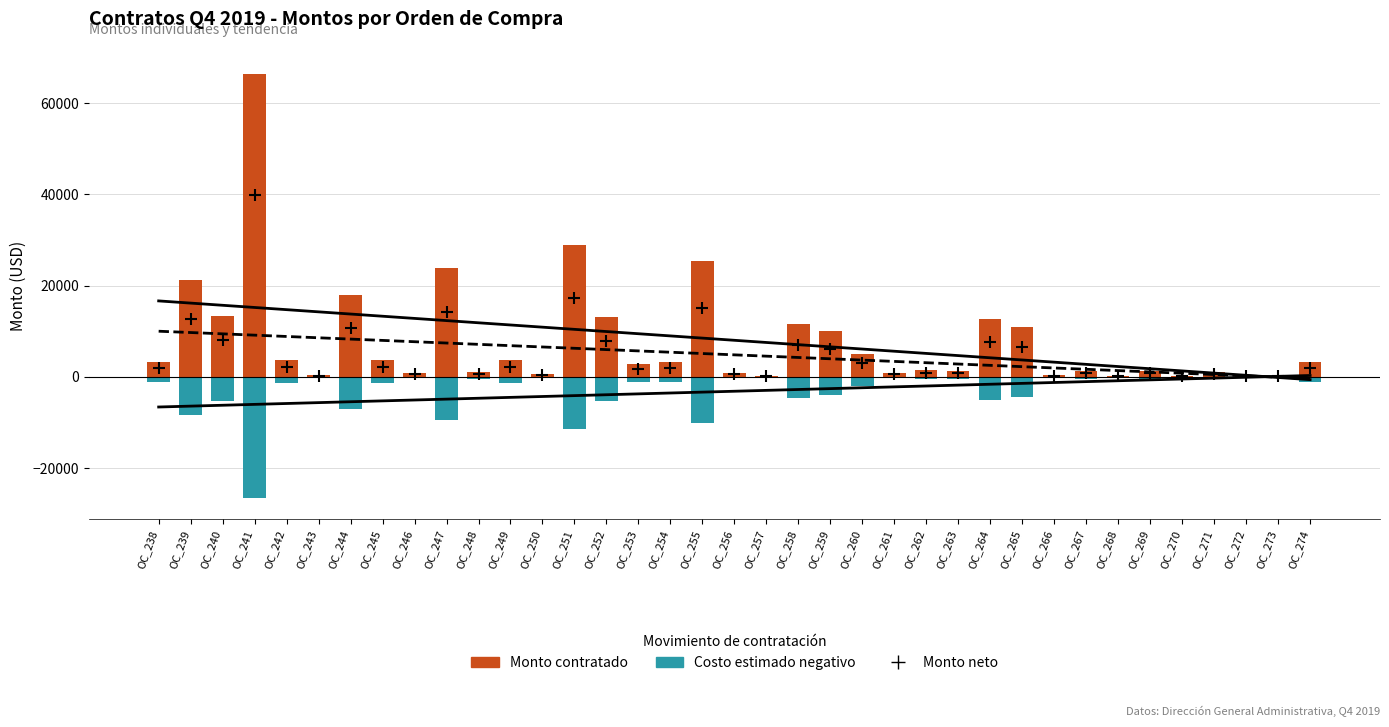

Is the value of Monto neto at OC_258 greater than the value of Costo estimado negativo at OC_241?

Yes